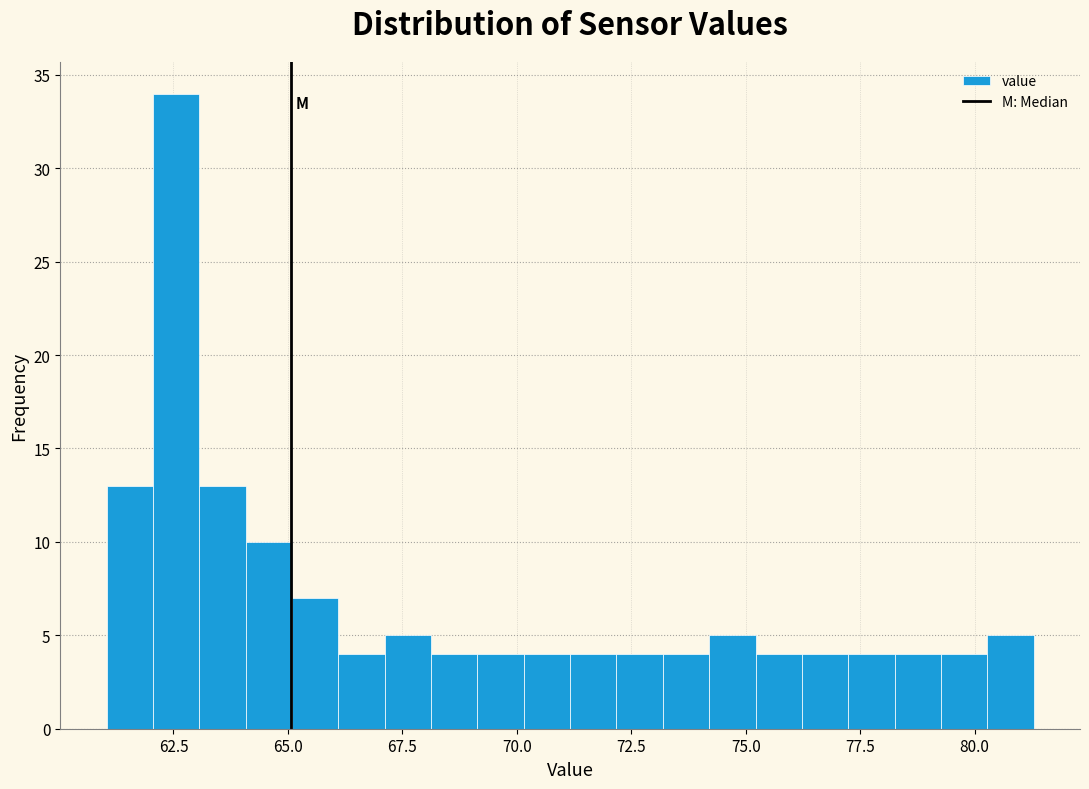

Read against the x-axis, roughly where is the centre of the tallest bar?

62.5